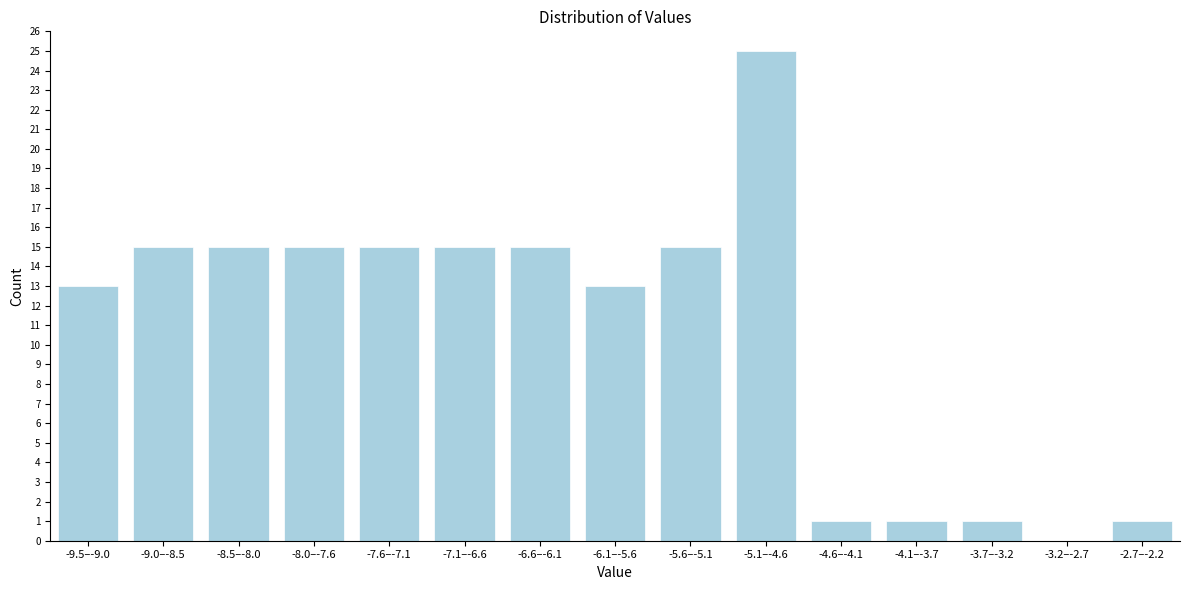

Reading left to right, transcribe all the data shown in this chart.

-9.5–-9.0=13	-9.0–-8.5=15	-8.5–-8.0=15	-8.0–-7.6=15	-7.6–-7.1=15	-7.1–-6.6=15	-6.6–-6.1=15	-6.1–-5.6=13	-5.6–-5.1=15	-5.1–-4.6=25	-4.6–-4.1=1	-4.1–-3.7=1	-3.7–-3.2=1	-3.2–-2.7=0	-2.7–-2.2=1